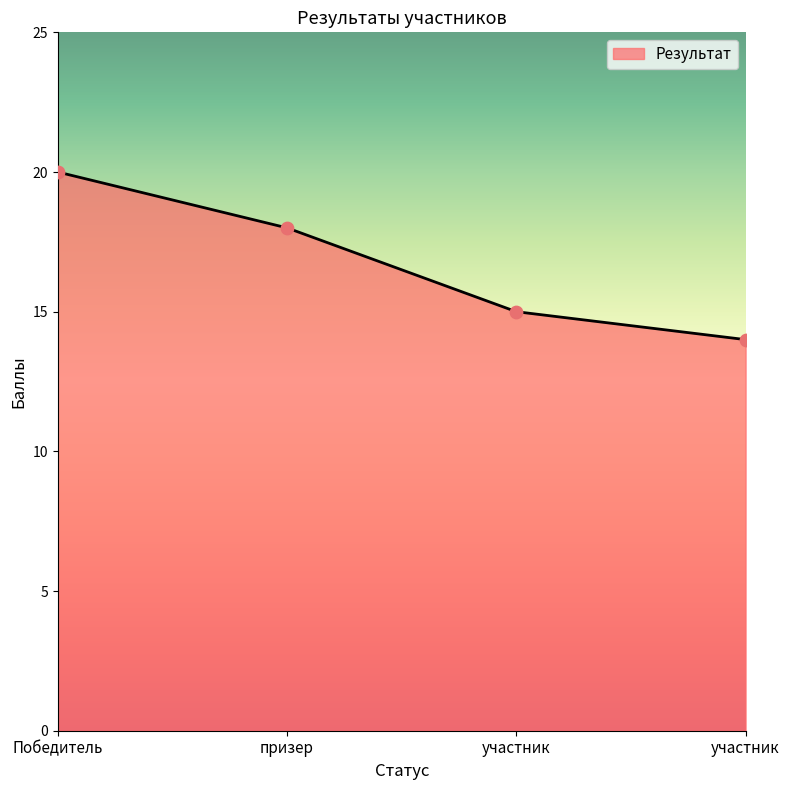

How many lines are shown in the chart?

1